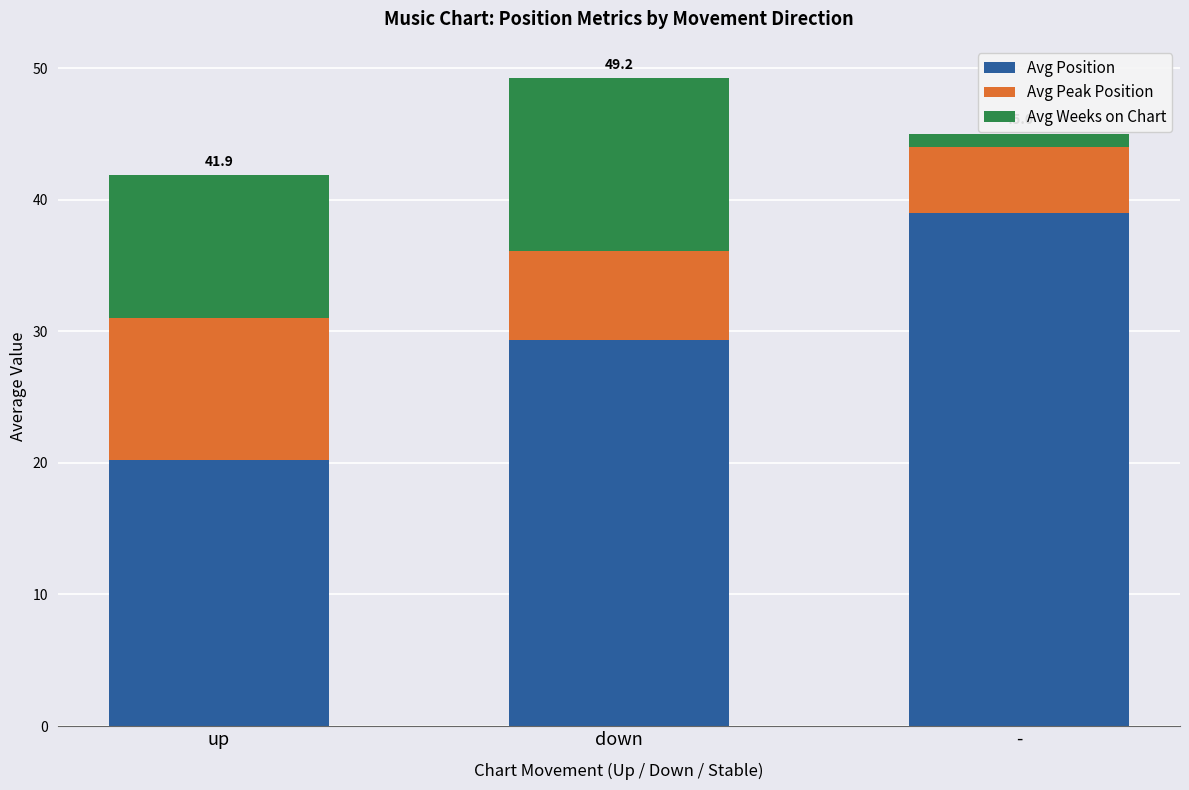

List the labels in order of Avg Position value, largest first.

-, down, up